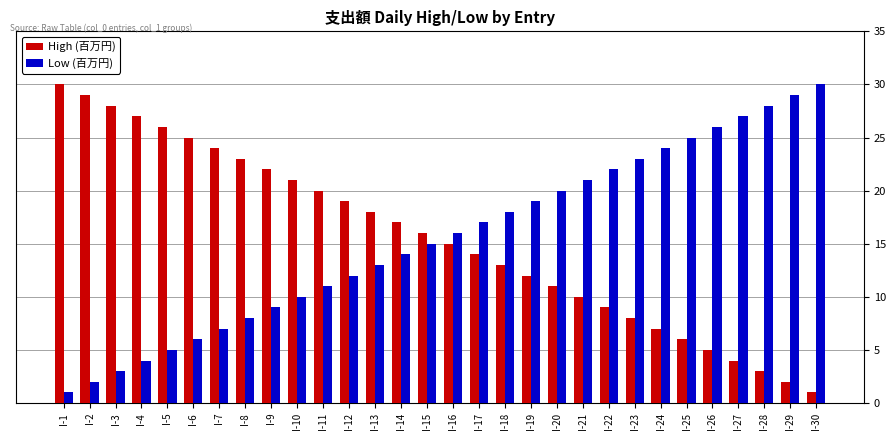

What is the difference between the second highest and minimum values in the High (百万円) series?

28